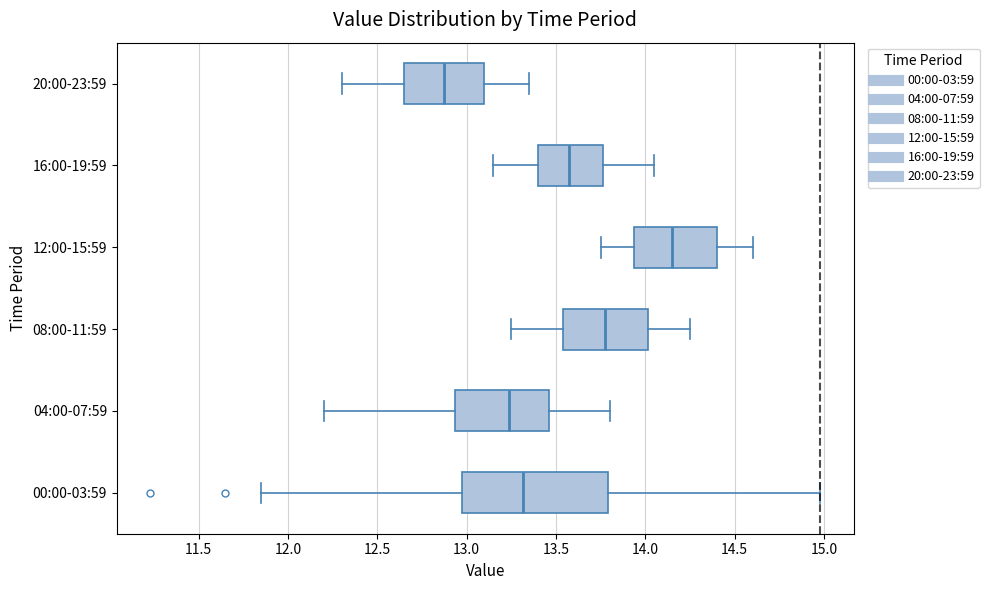

Comparing the boxes themselves (not the whiskers), which one is the widest?

00:00-03:59